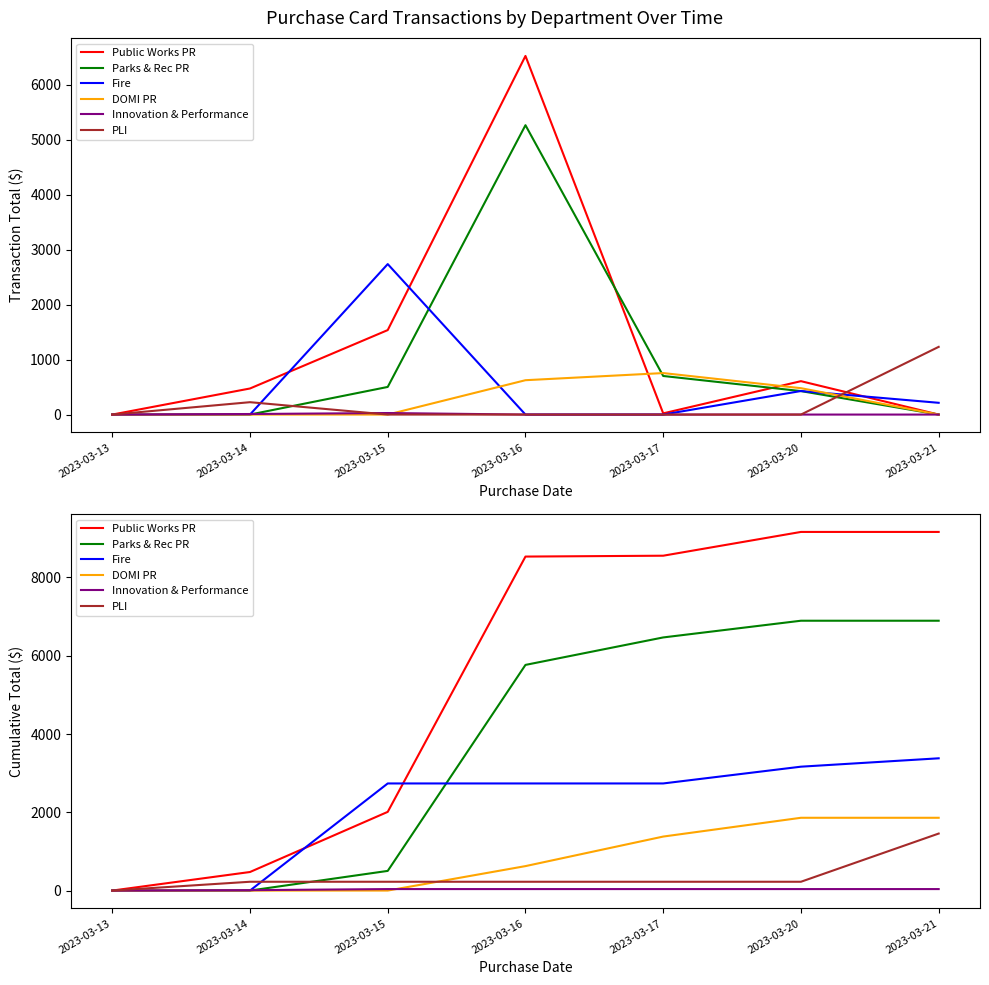

Reading right to left, list all the values displayed in this chart.

Public Works PR: 2023-03-21=9164.4	2023-03-20=9164.4	2023-03-17=8556.8	2023-03-16=8534.8	2023-03-15=2011.1	2023-03-14=474.3	2023-03-13=0.0
Parks & Rec PR: 2023-03-21=6895.4	2023-03-20=6895.4	2023-03-17=6468.4	2023-03-16=5766.4	2023-03-15=502.6	2023-03-14=0.0	2023-03-13=0.0
Fire: 2023-03-21=3379.7	2023-03-20=3165.7	2023-03-17=2737.2	2023-03-16=2737.2	2023-03-15=2737.2	2023-03-14=0.0	2023-03-13=0.0
DOMI PR: 2023-03-21=1860.0	2023-03-20=1860.0	2023-03-17=1380.0	2023-03-16=625.0	2023-03-15=0.0	2023-03-14=0.0	2023-03-13=0.0
Innovation & Performance: 2023-03-21=38.1	2023-03-20=38.1	2023-03-17=38.1	2023-03-16=38.1	2023-03-15=38.1	2023-03-14=10.1	2023-03-13=0.0
PLI: 2023-03-21=1456.8	2023-03-20=225.2	2023-03-17=225.2	2023-03-16=225.2	2023-03-15=225.2	2023-03-14=225.2	2023-03-13=0.0